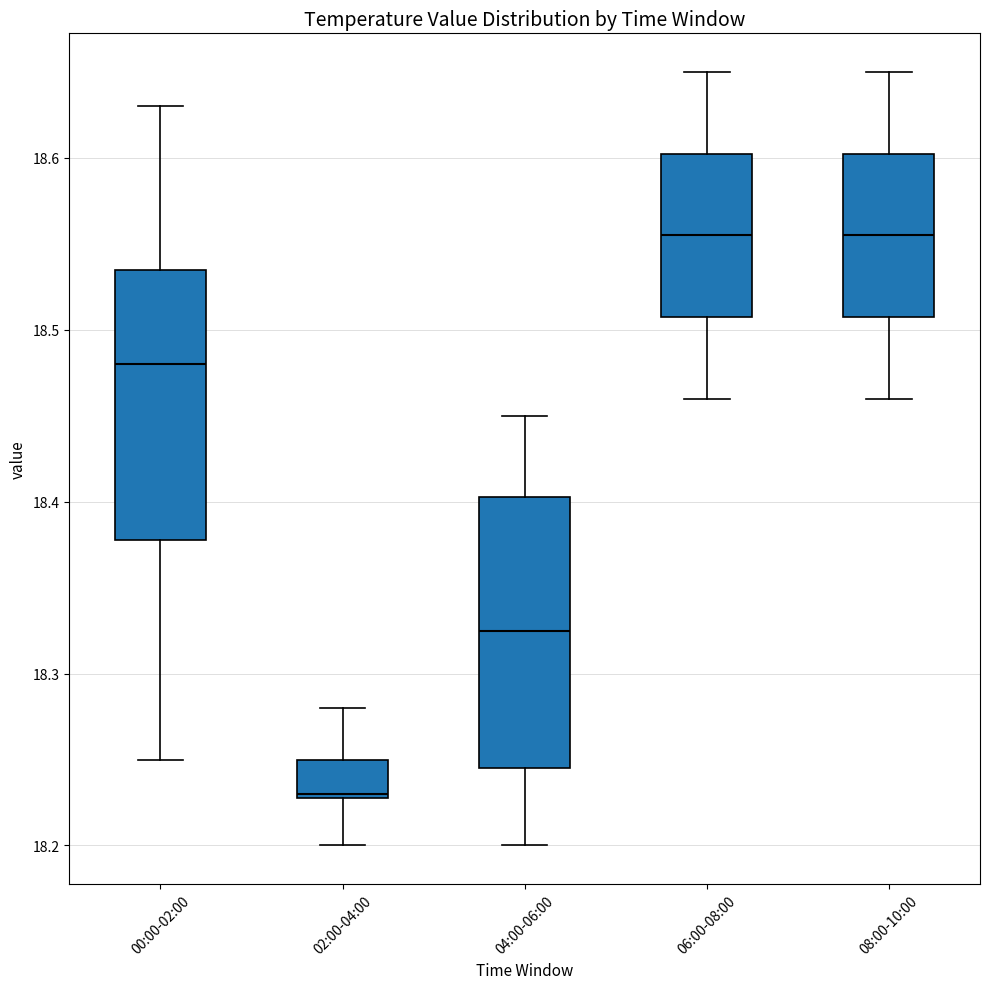

Reading left to right, transcribe this box plot: for each box, give where its median line is, the range the box spans, and where its two whiskers end, as read against the y-axis. The values are not printed on the chart, so give them approximately, as read against the axis.

00:00-02:00: median 18.48, box 18.38 to 18.54, whiskers 18.25 to 18.63
02:00-04:00: median 18.23, box 18.23 to 18.25, whiskers 18.20 to 18.28
04:00-06:00: median 18.33, box 18.25 to 18.40, whiskers 18.20 to 18.45
06:00-08:00: median 18.56, box 18.51 to 18.60, whiskers 18.46 to 18.65
08:00-10:00: median 18.56, box 18.51 to 18.60, whiskers 18.46 to 18.65